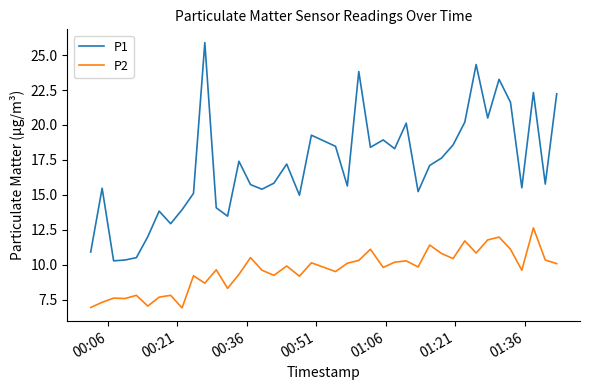

What is the minimum value for P2?

6.9